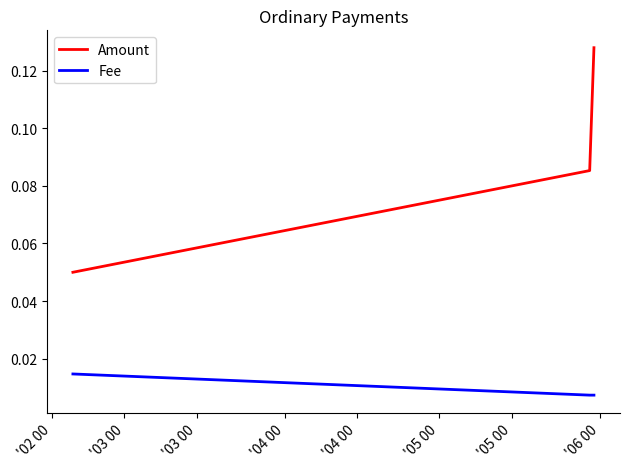

Is this an area chart (filled region under the line)?

No